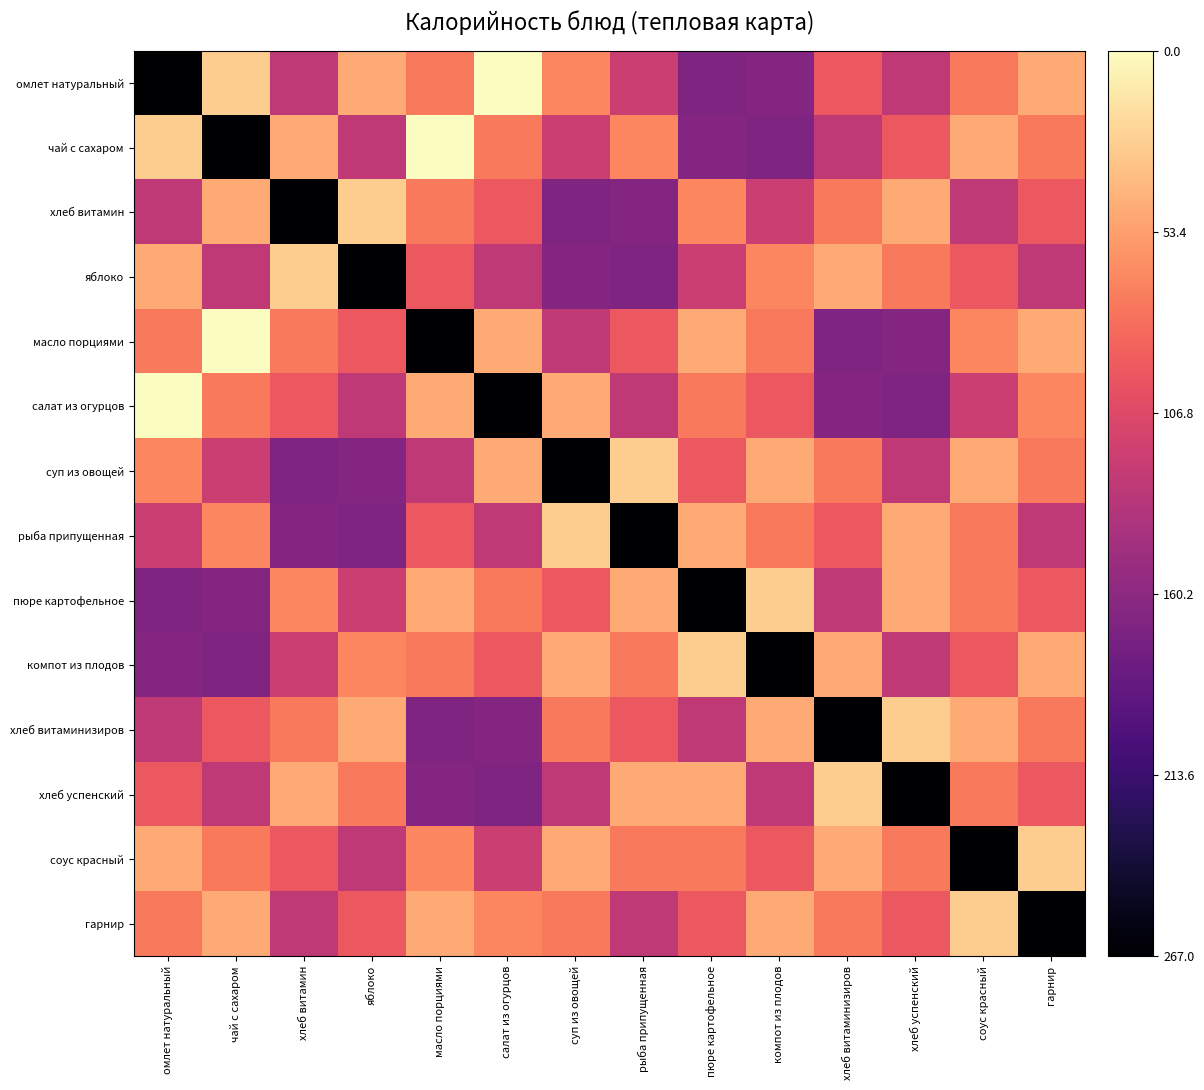

How many distinct data groups are displayed?

14